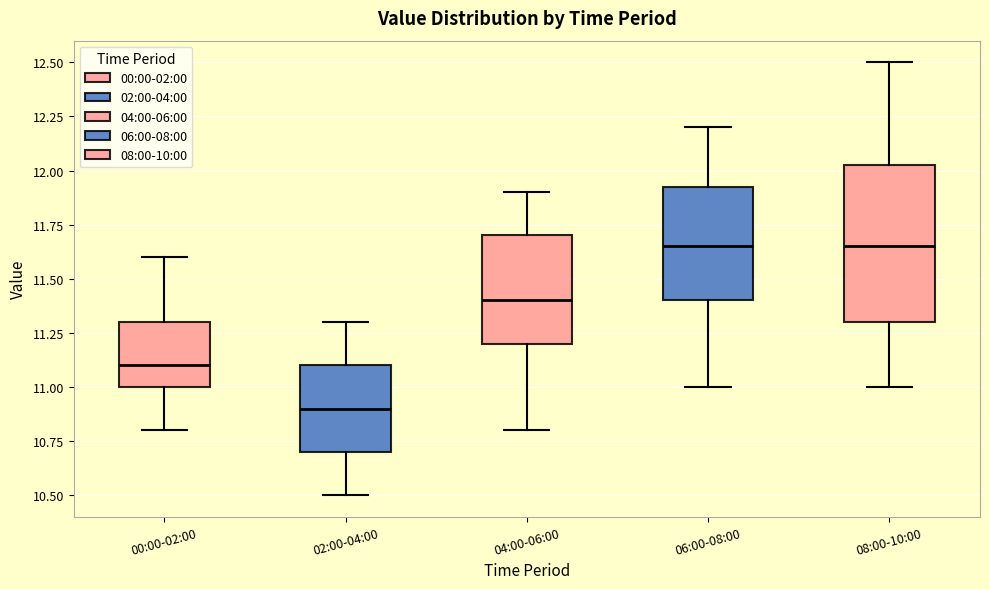

Reading left to right, transcribe this box plot: for each box, give where its median line is, the range the box spans, and where its two whiskers end, as read against the y-axis. The values are not printed on the chart, so give them approximately, as read against the axis.

00:00-02:00: median 11.10, box 11.00 to 11.30, whiskers 10.80 to 11.60
02:00-04:00: median 10.90, box 10.70 to 11.10, whiskers 10.50 to 11.30
04:00-06:00: median 11.40, box 11.20 to 11.70, whiskers 10.80 to 11.90
06:00-08:00: median 11.65, box 11.40 to 11.95, whiskers 11.00 to 12.20
08:00-10:00: median 11.65, box 11.30 to 12.05, whiskers 11.00 to 12.50